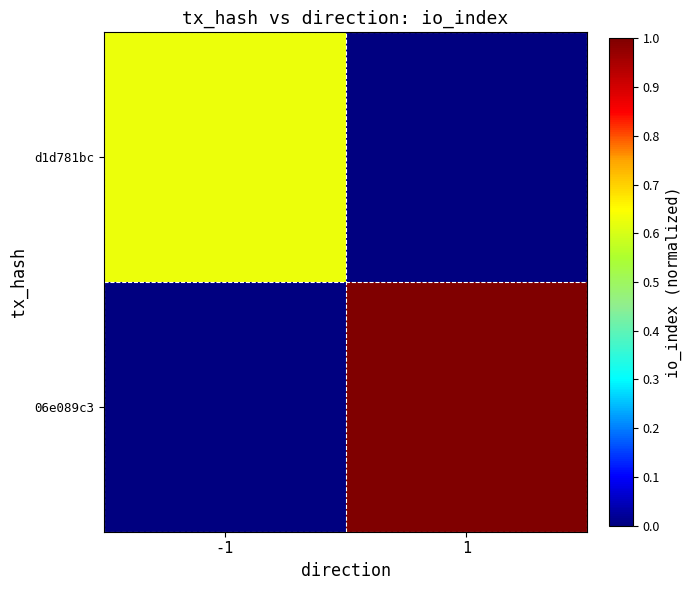

Which series has the largest total across all categories?

06e089c3